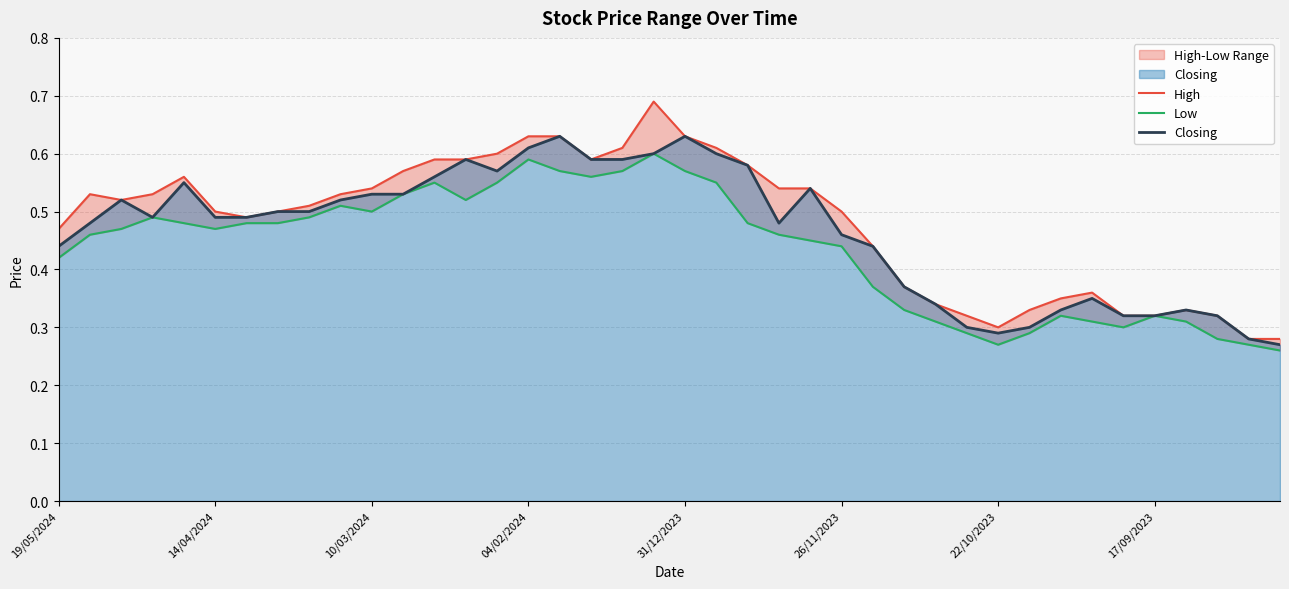

Count the number of data series in this chart.

3